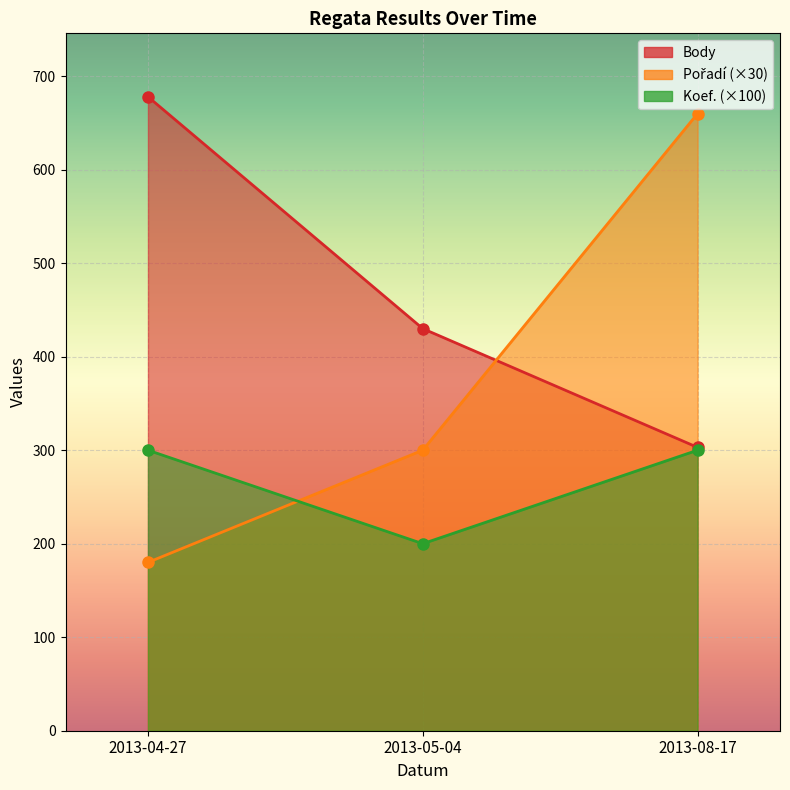

Count the number of data series in this chart.

3